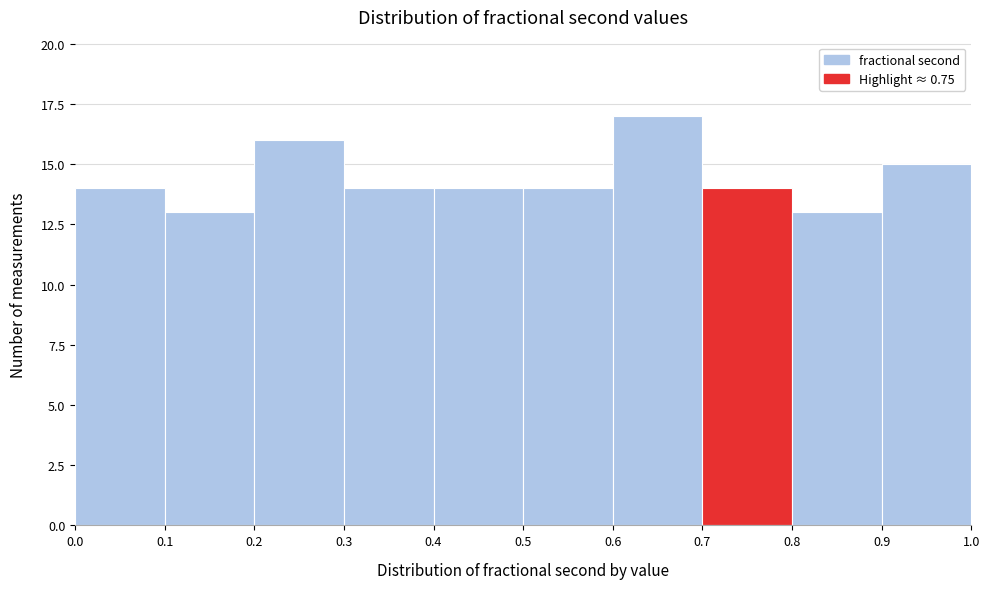

Reading left to right, list every bar in this chart as the range it spans on the x-axis followed by its height. The values are not printed on the chart, so give them approximately, as read against the axis.

0.0 to 0.1: 14
0.1 to 0.2: 13
0.2 to 0.3: 16
0.3 to 0.4: 14
0.4 to 0.5: 14
0.5 to 0.6: 14
0.6 to 0.7: 17
0.7 to 0.8: 14
0.8 to 0.9: 13
0.9 to 1.0: 15